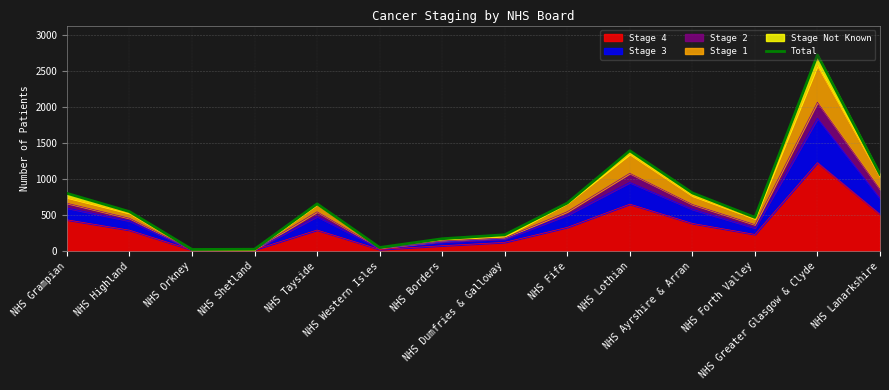

How many interior local peaks (higher than both neighbors) does the data have?

3